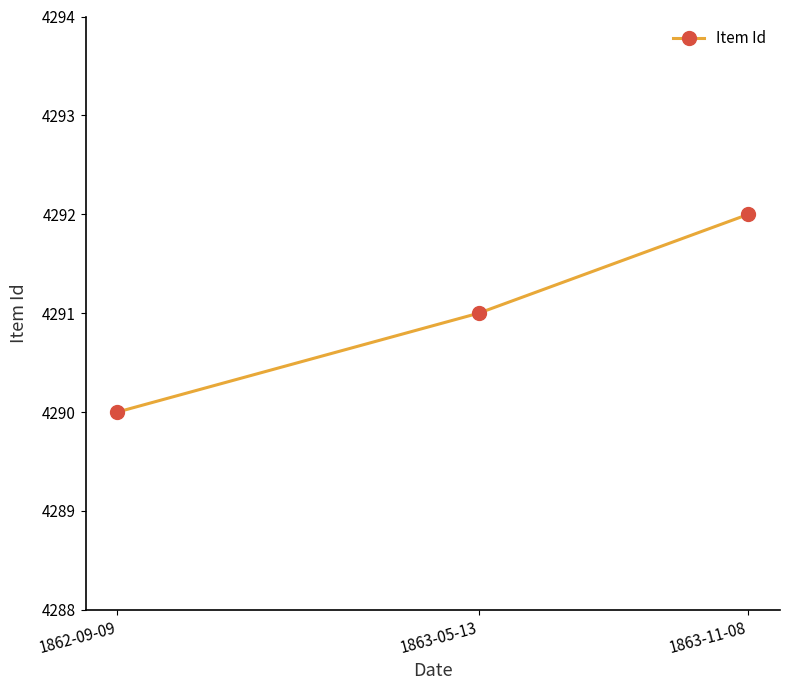

Rank the categories by value from lowest to highest.

1862-09-09, 1863-05-13, 1863-11-08